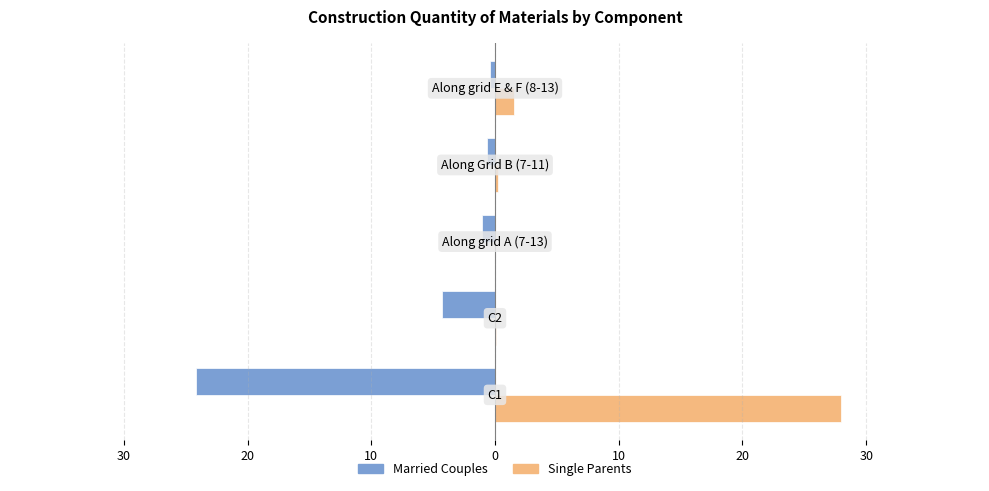

What is the value of the Single Parents bar at the 5th from the left?

1.5